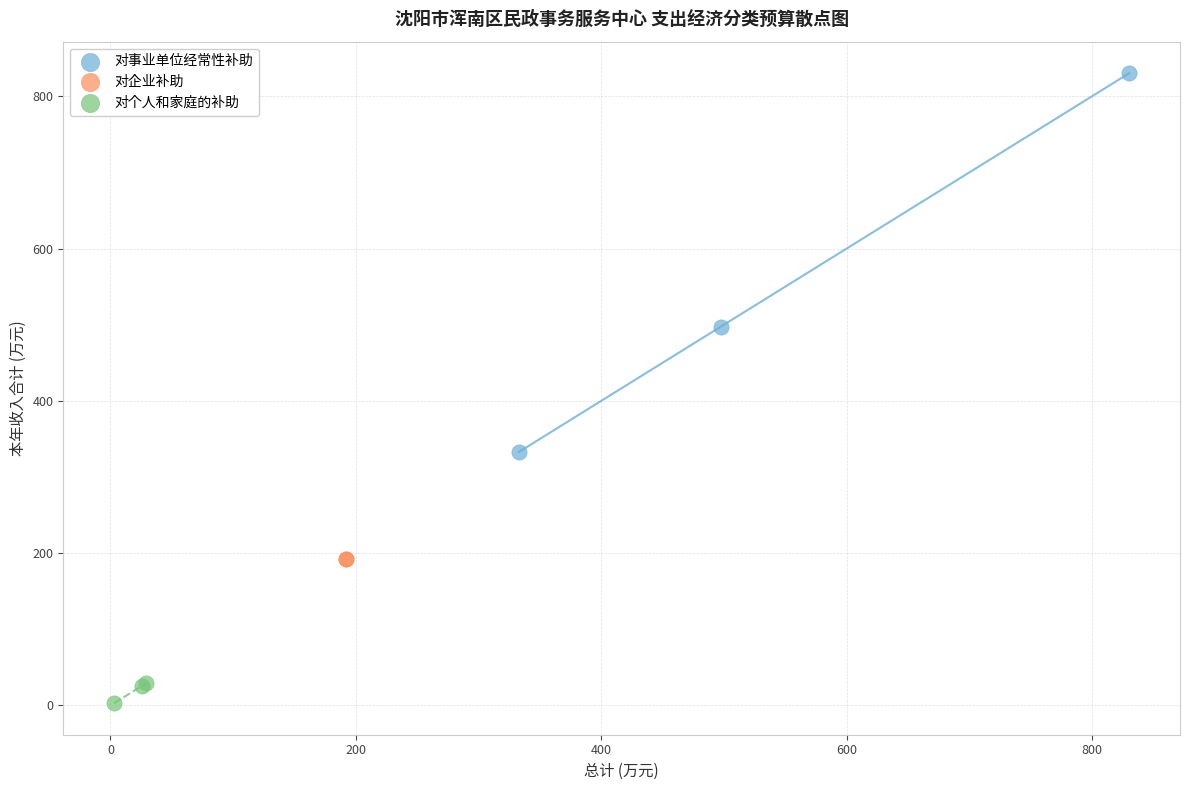

What are all the series names shown in the legend?

对事业单位经常性补助, 对企业补助, 对个人和家庭的补助